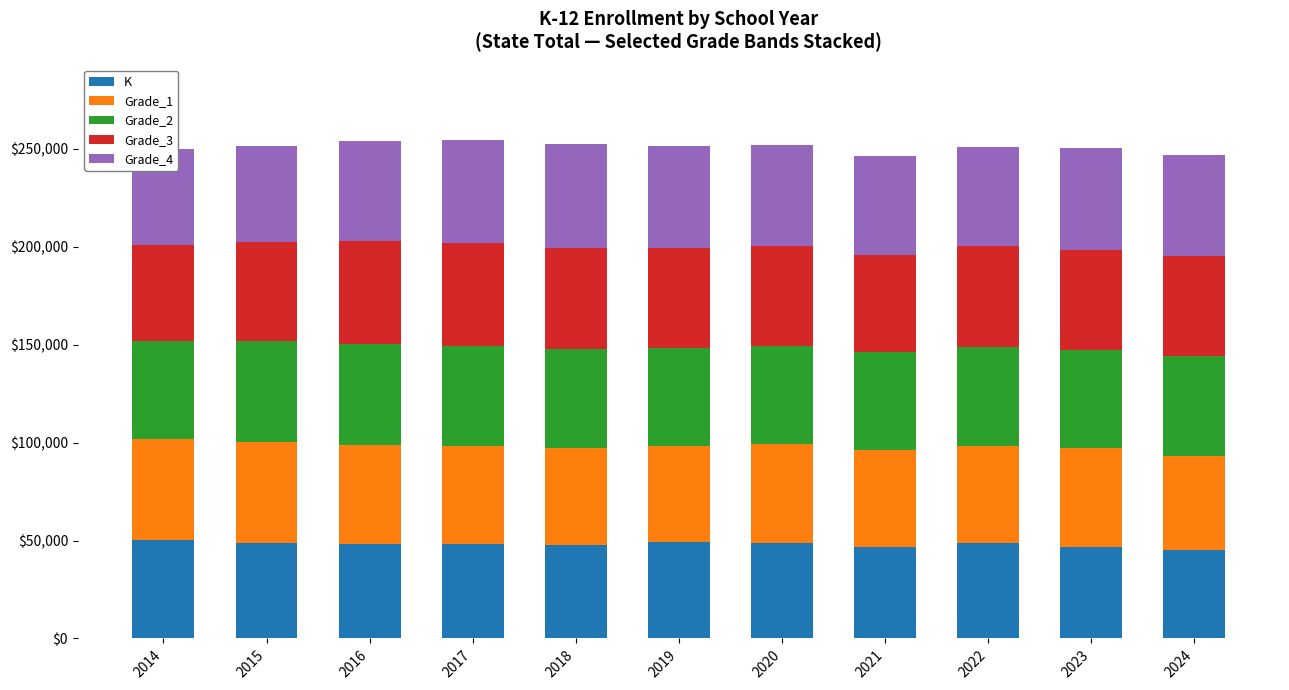

What is the difference between the Grade_4 values at 2018 and 2019?

834